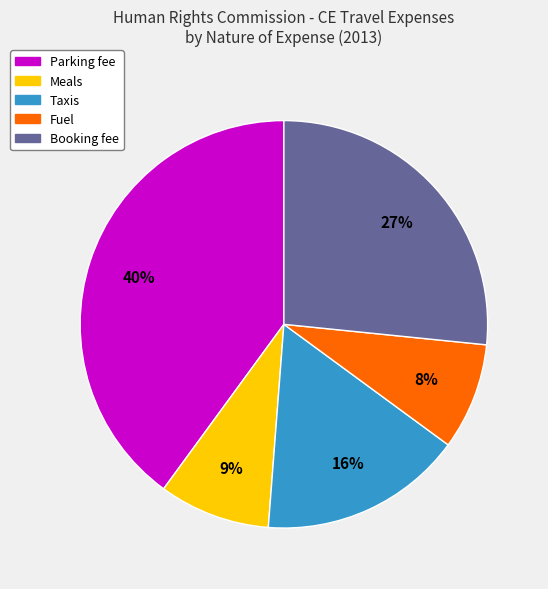

To the nearest percent, what is the average slice percentage?

20%